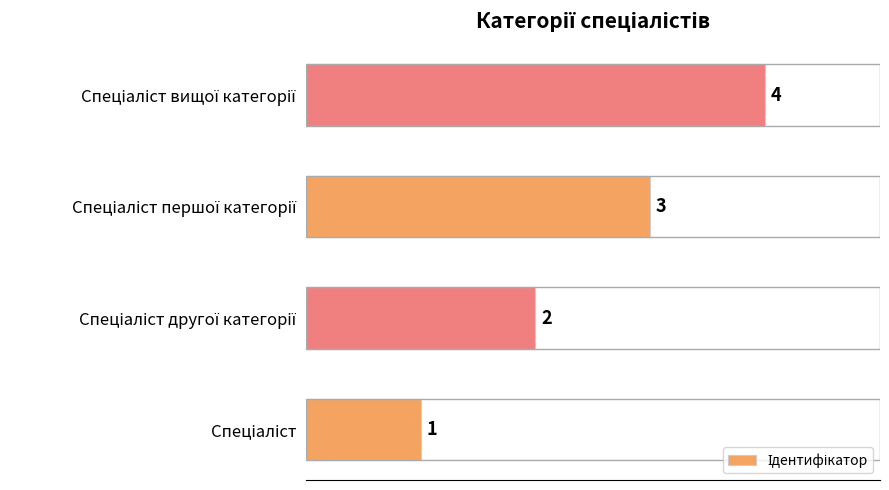

How many categories are shown in the chart?

4